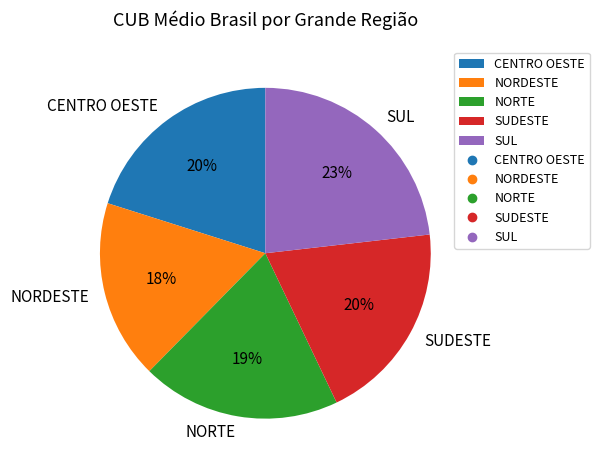

How many slices are in this pie chart?

5